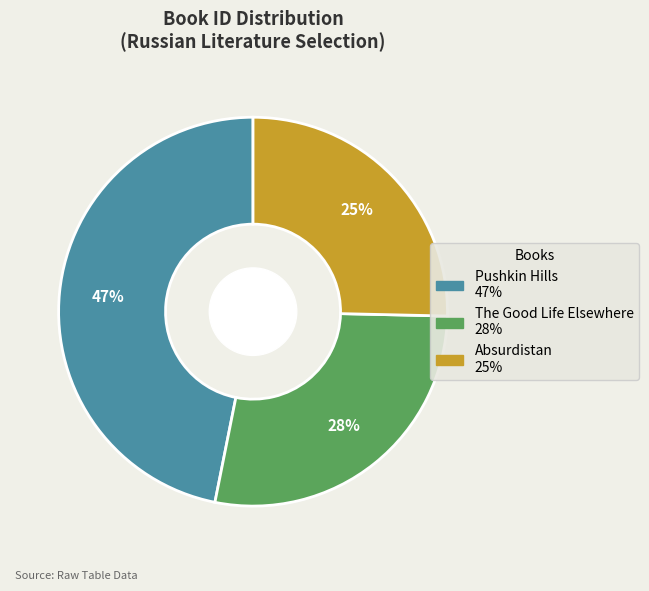

What percentage is the Pushkin Hills slice, to the nearest percent?

47%